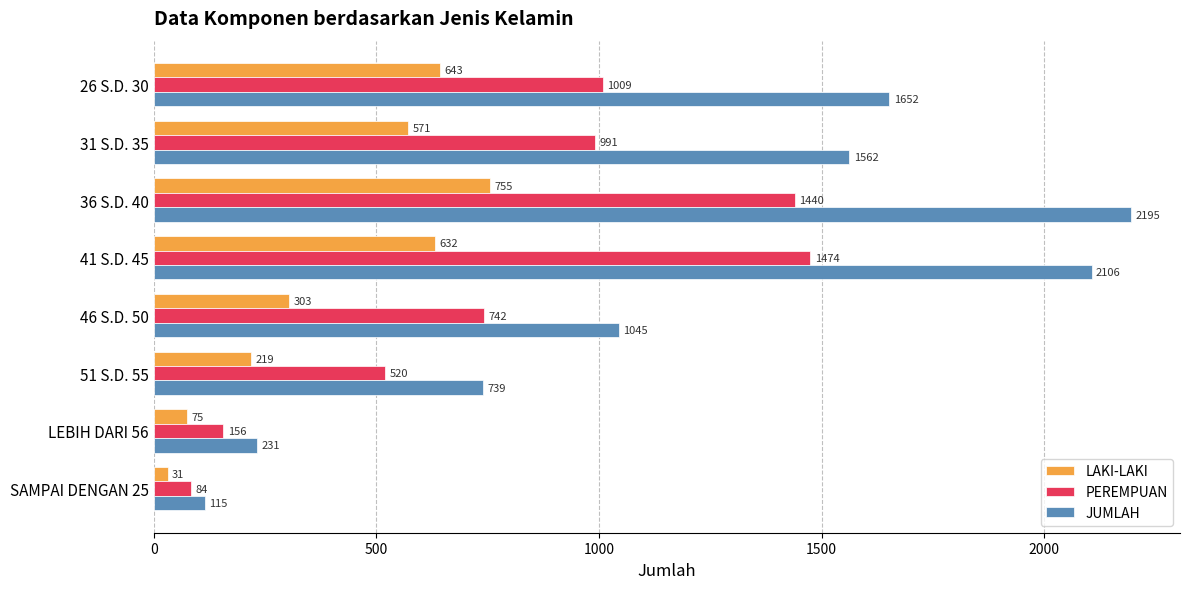

What is the difference between the highest and lowest values at 51 S.D. 55?

520